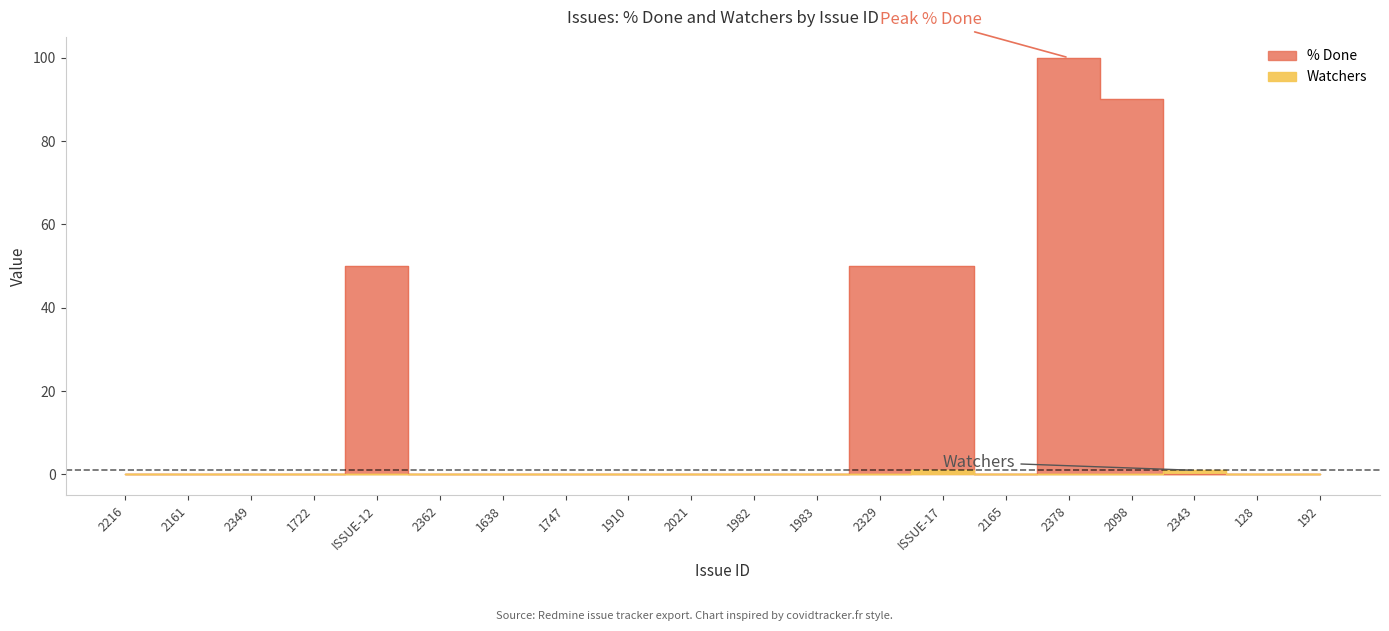

What is the label of the 7th point from the left?

1638